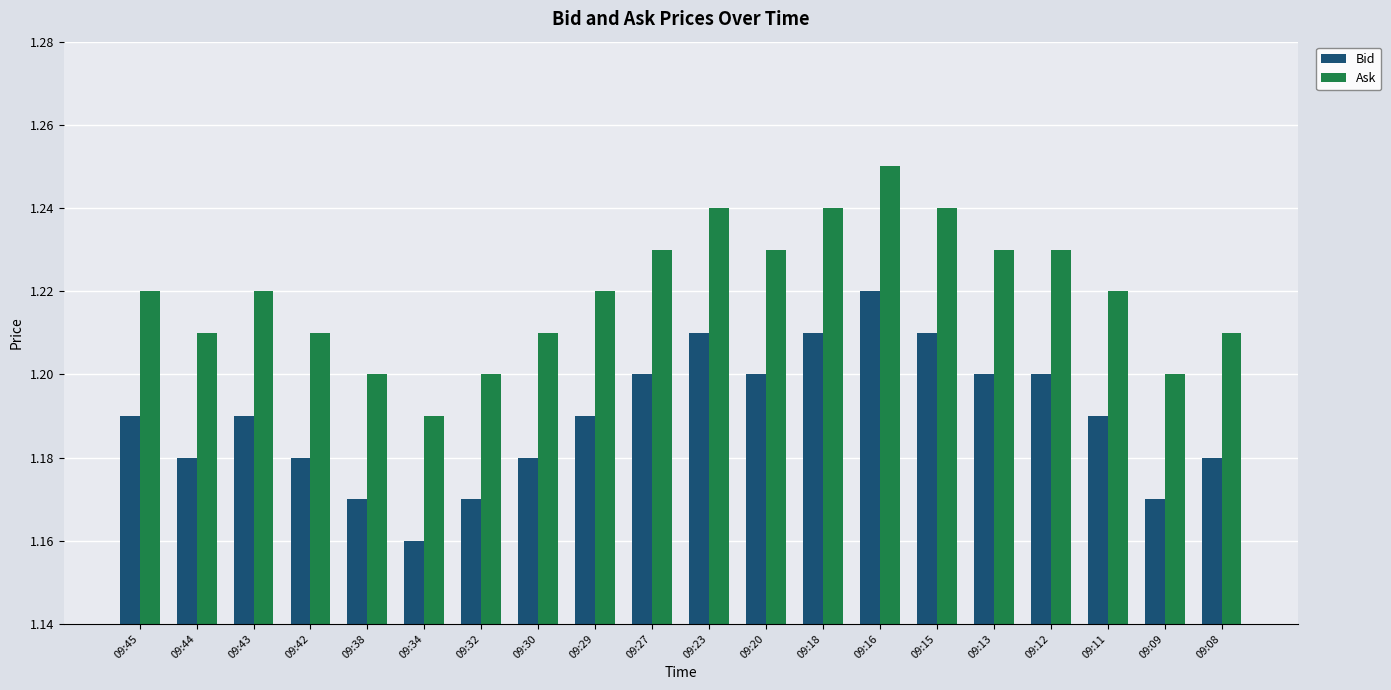

How many Bid values are between 1 and 2?

20